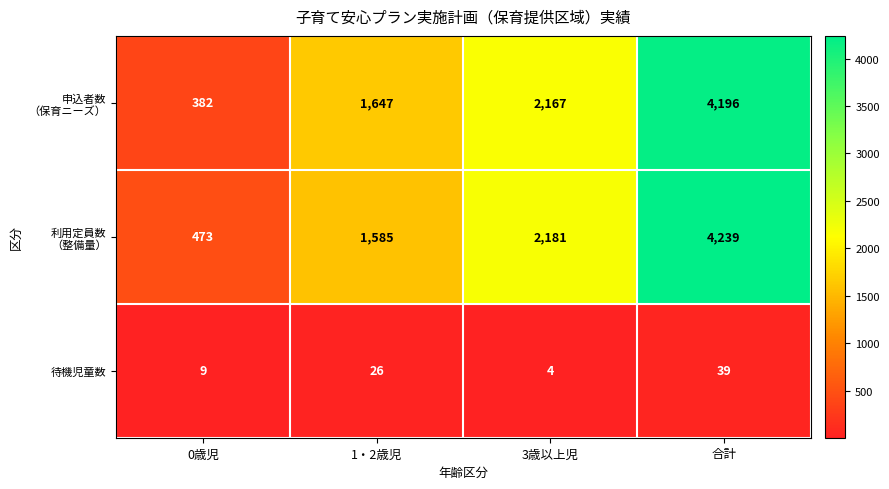

What is the difference between the maximum and minimum values in the 待機児童数 series?

35